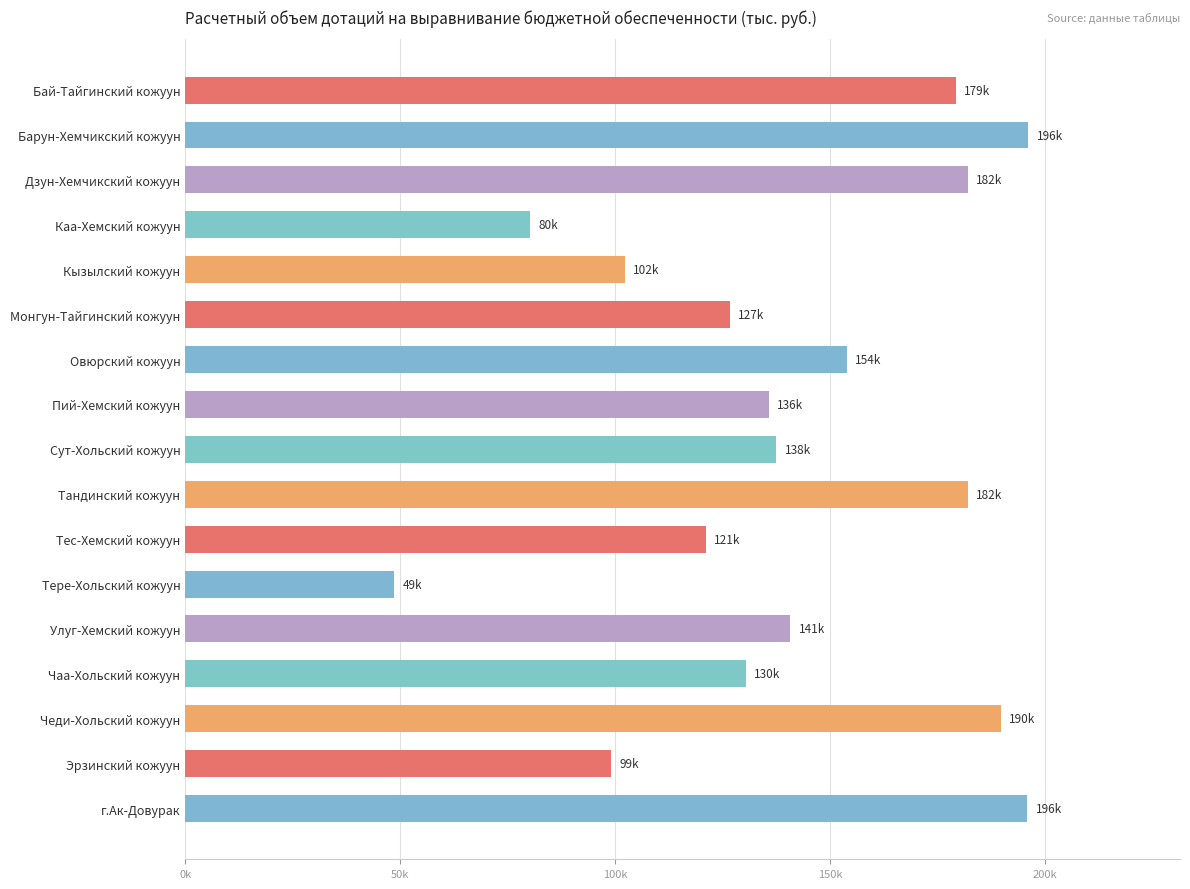

Are the bars horizontal?

Yes